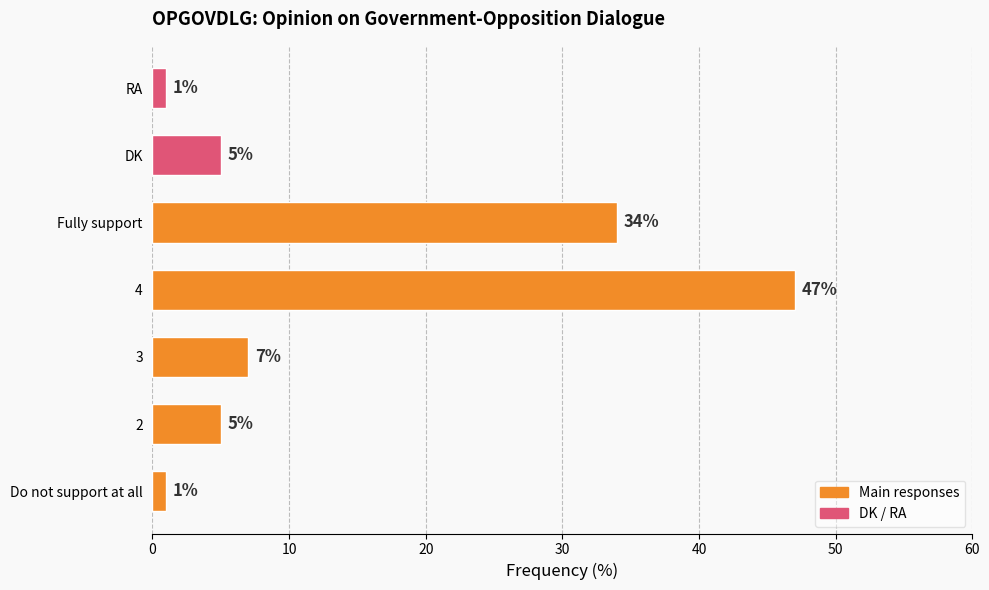

What is the greatest value displayed?

47